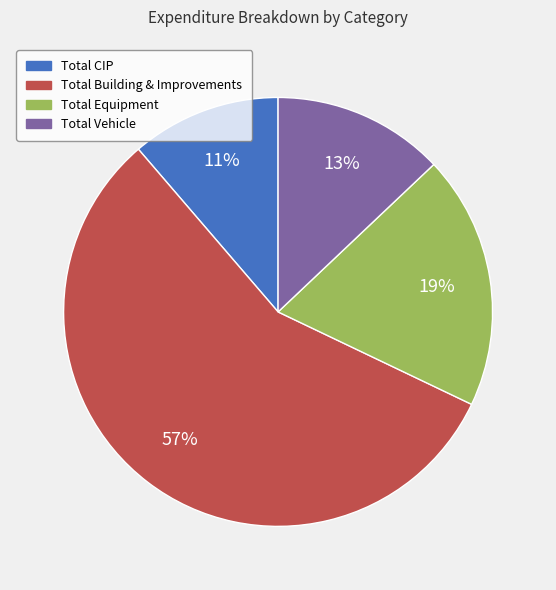

Count the number of slices in the pie.

4